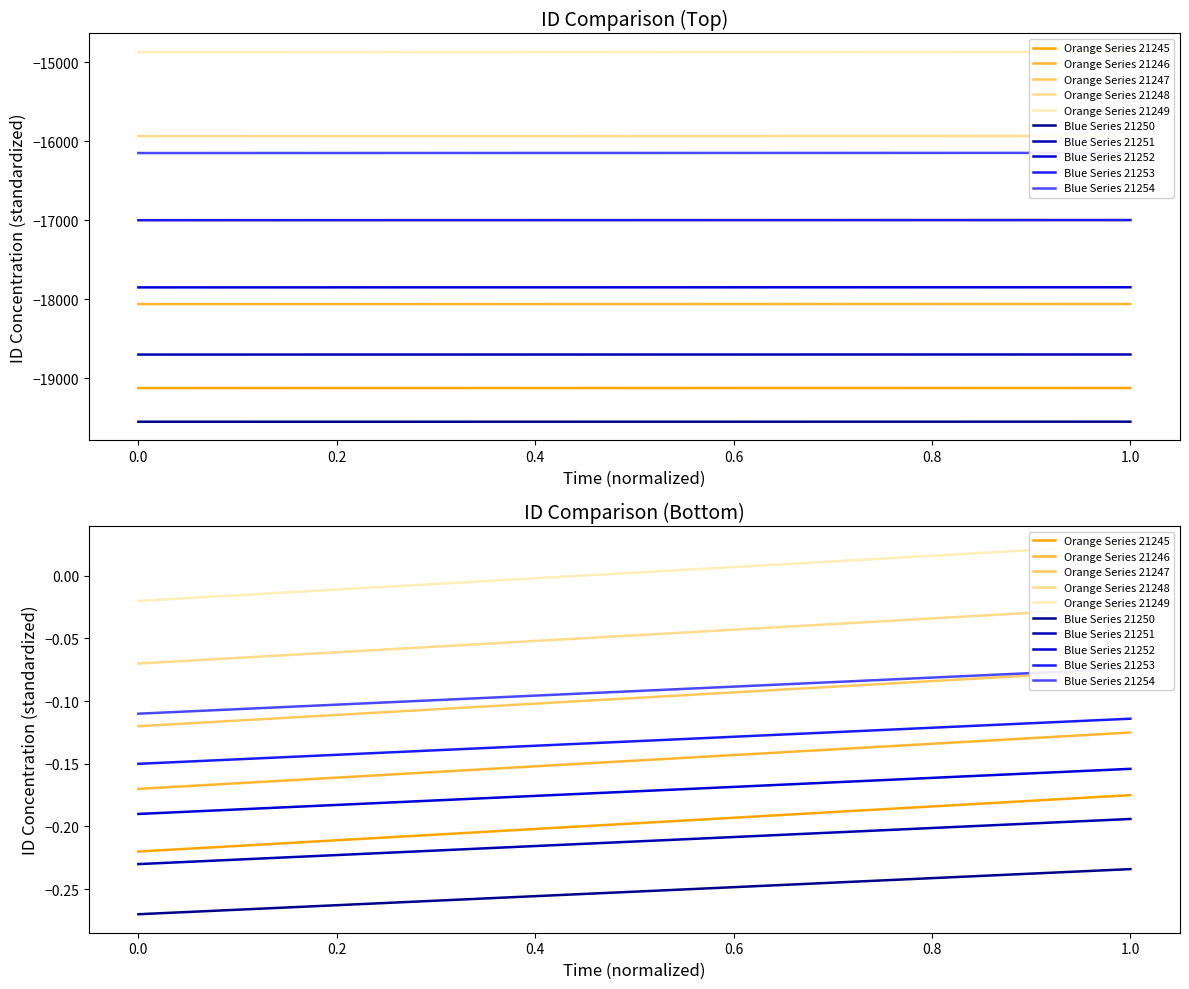

The chart shows a value of -11914.7 at 1.0. True or false?

False